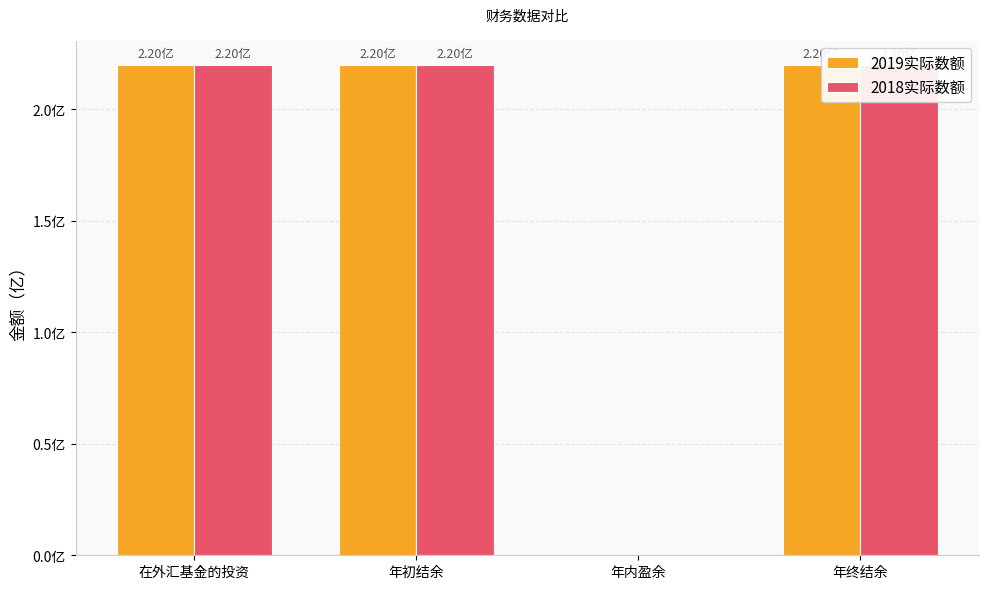

At which category is the sum across all series the highest?

在外汇基金的投资